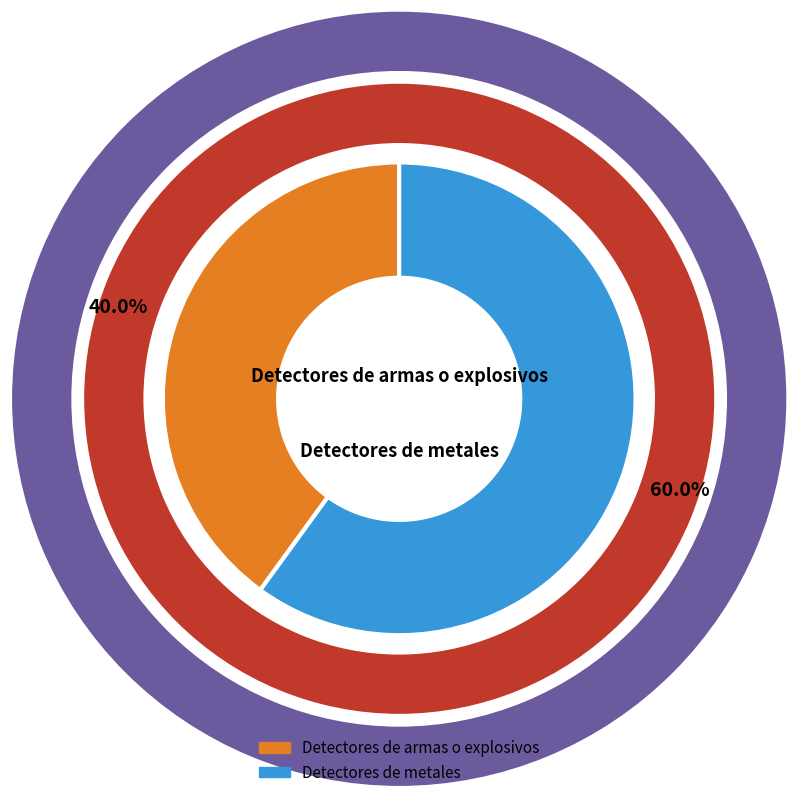

Is Detectores de metales the majority of the pie?

Yes